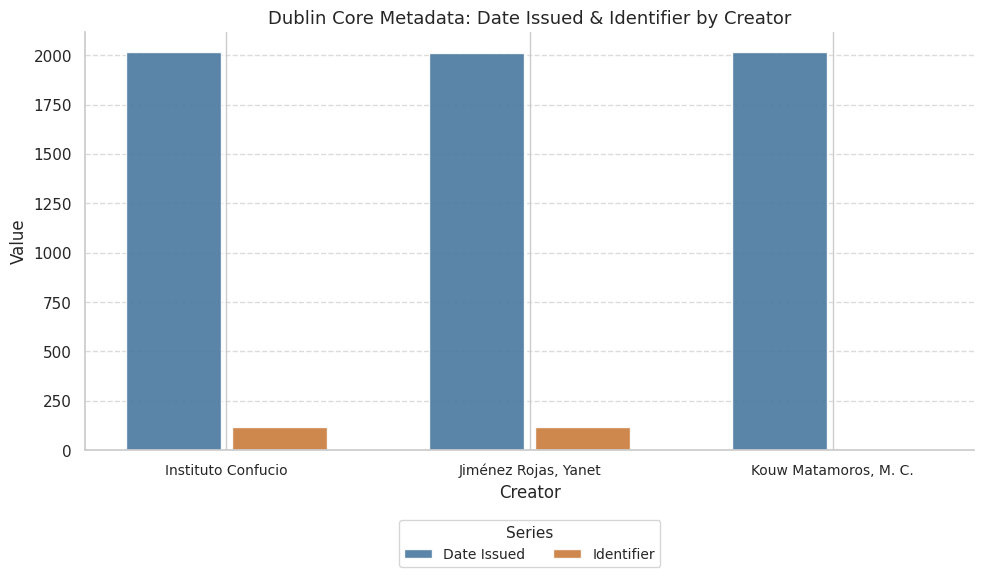

Is the value of Date Issued at Kouw Matamoros, M. C. greater than the value of Identifier at Jiménez Rojas, Yanet?

Yes